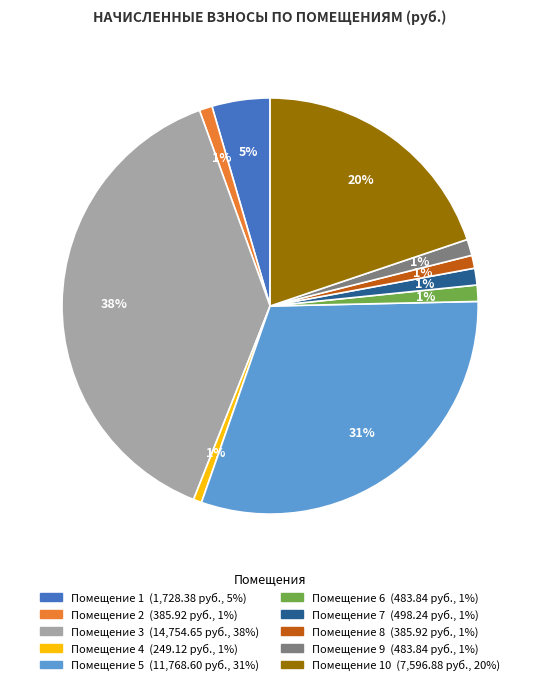

Does any single category account for the majority?

No